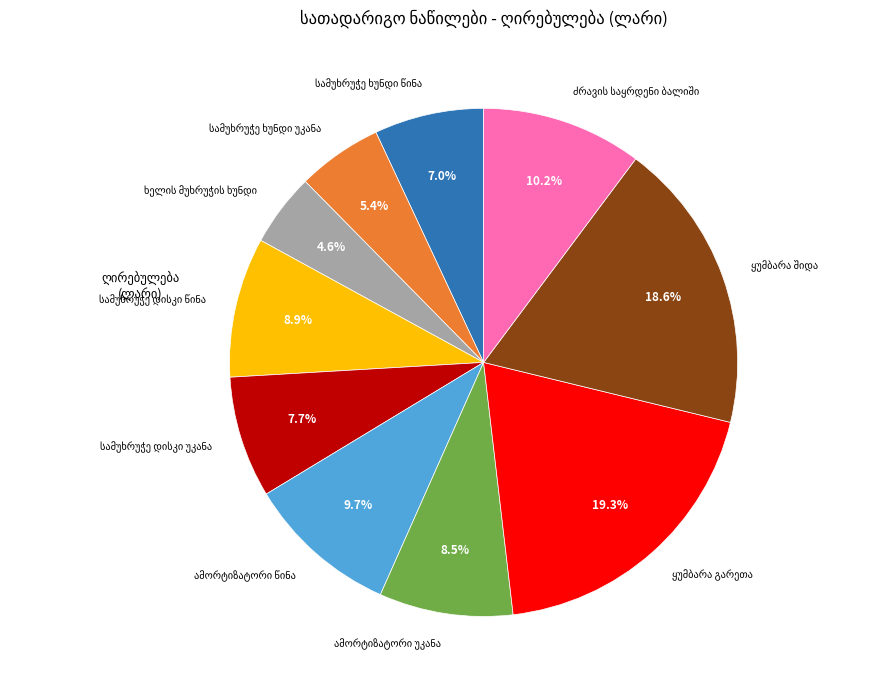

Does any single category account for the majority?

No